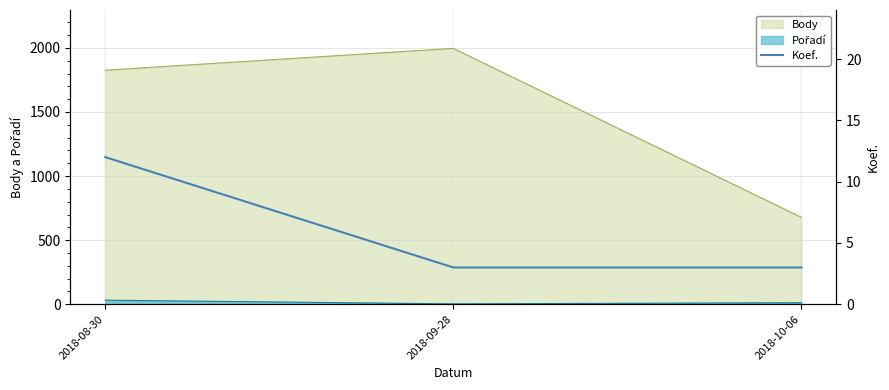

What is the maximum value for Body?

1996